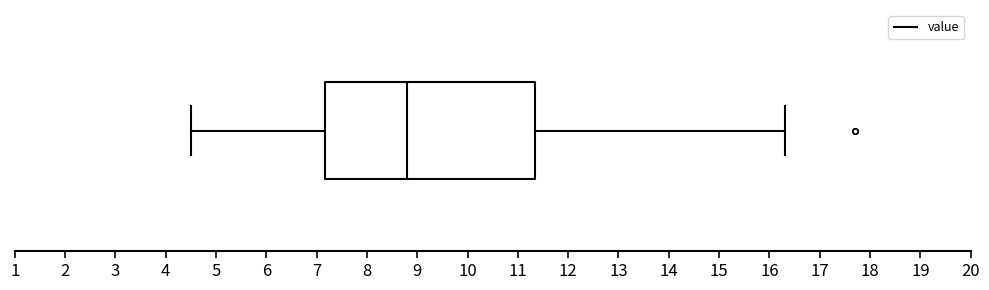

Where is the right edge of the box on the x-axis? The values are not printed on the chart, so give them approximately, as read against the axis.

11.4